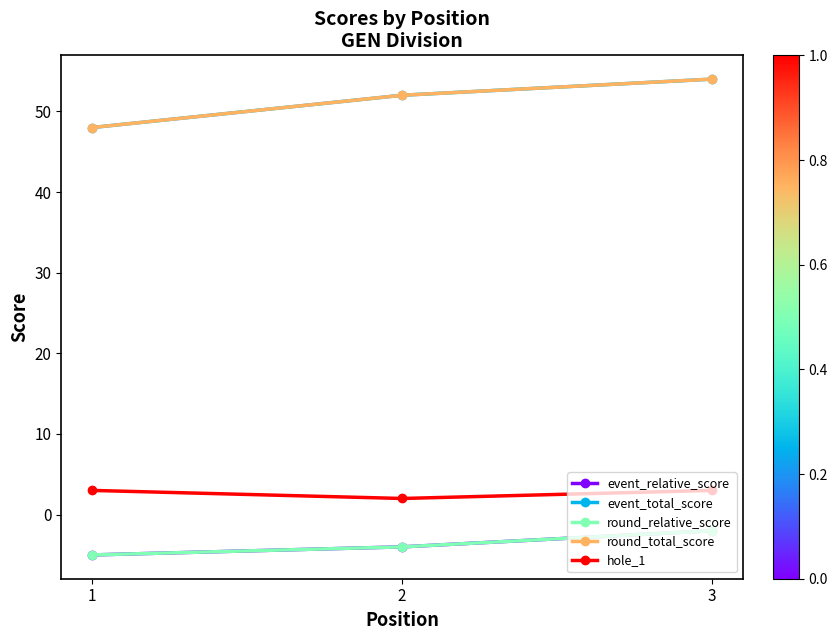

Where is round_relative_score nearest to the value -3?

2